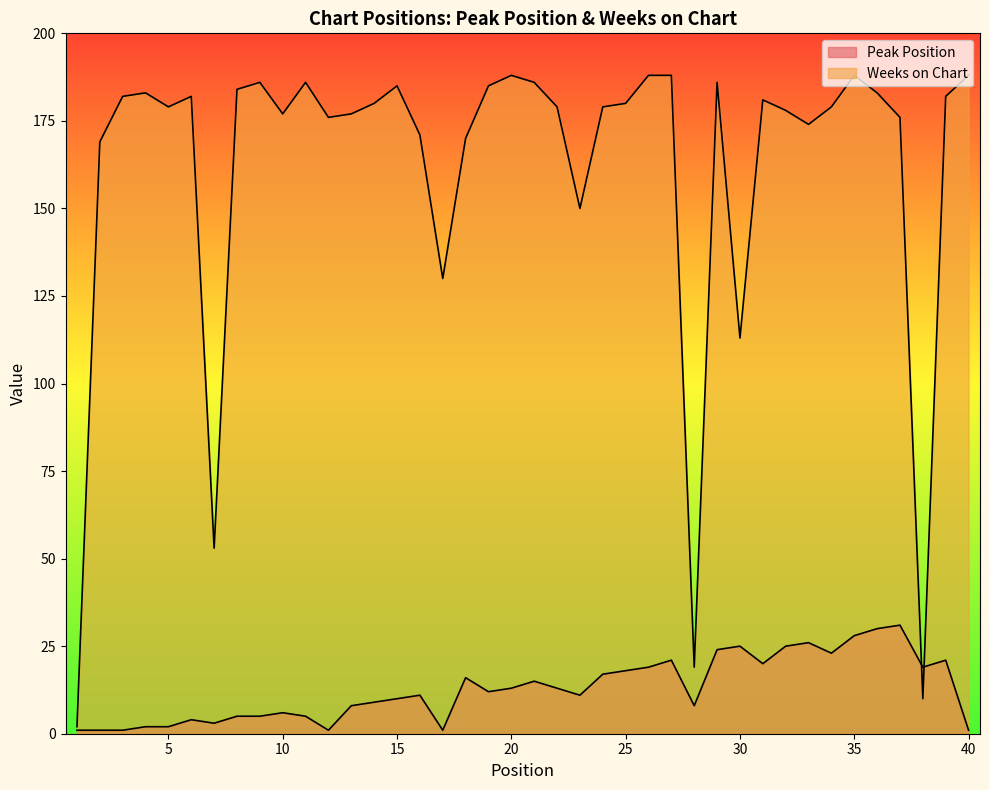

What is the value of the Weeks on Chart point at the 27th from the left?

188